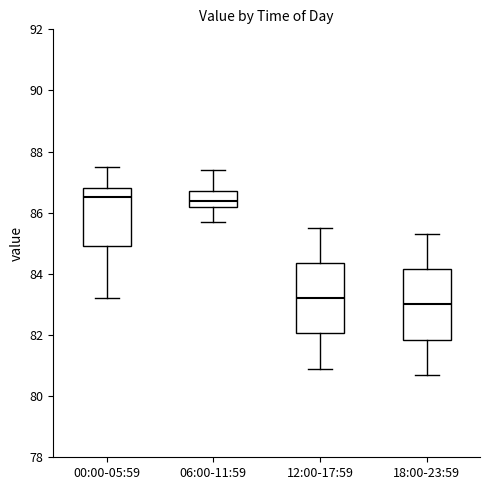

Reading left to right, read every box against the y-axis: the position of its median line, the range the box covers, and the ends of its whiskers. The values are not printed on the chart, so give them approximately, as read against the axis.

00:00-05:59: median 86.6, box 85.0 to 86.8, whiskers 83.2 to 87.6
06:00-11:59: median 86.4, box 86.2 to 86.8, whiskers 85.8 to 87.4
12:00-17:59: median 83.2, box 82.0 to 84.4, whiskers 81.0 to 85.6
18:00-23:59: median 83.0, box 81.8 to 84.2, whiskers 80.8 to 85.4